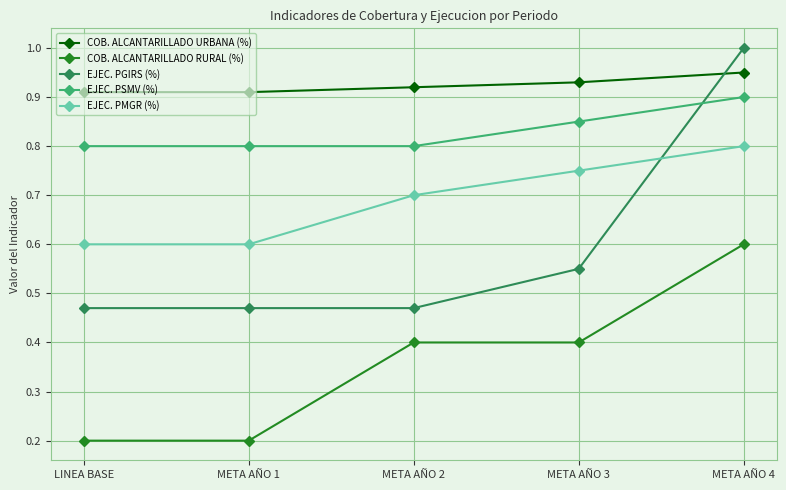

How many categories are shown in the chart?

5